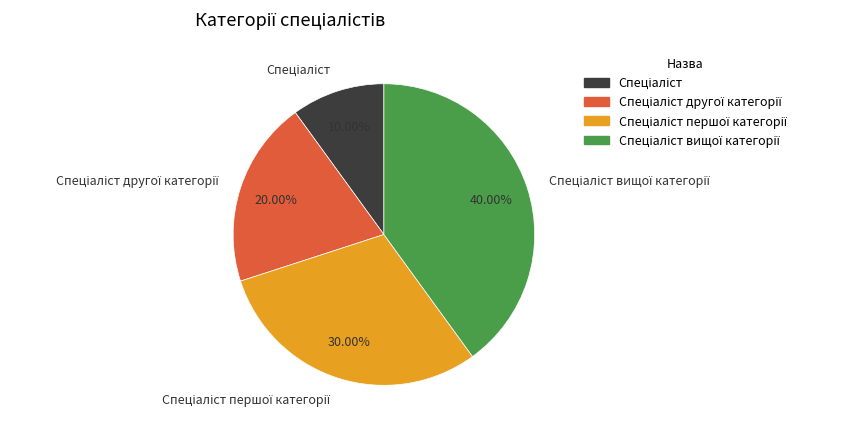

Does any single category account for the majority?

No